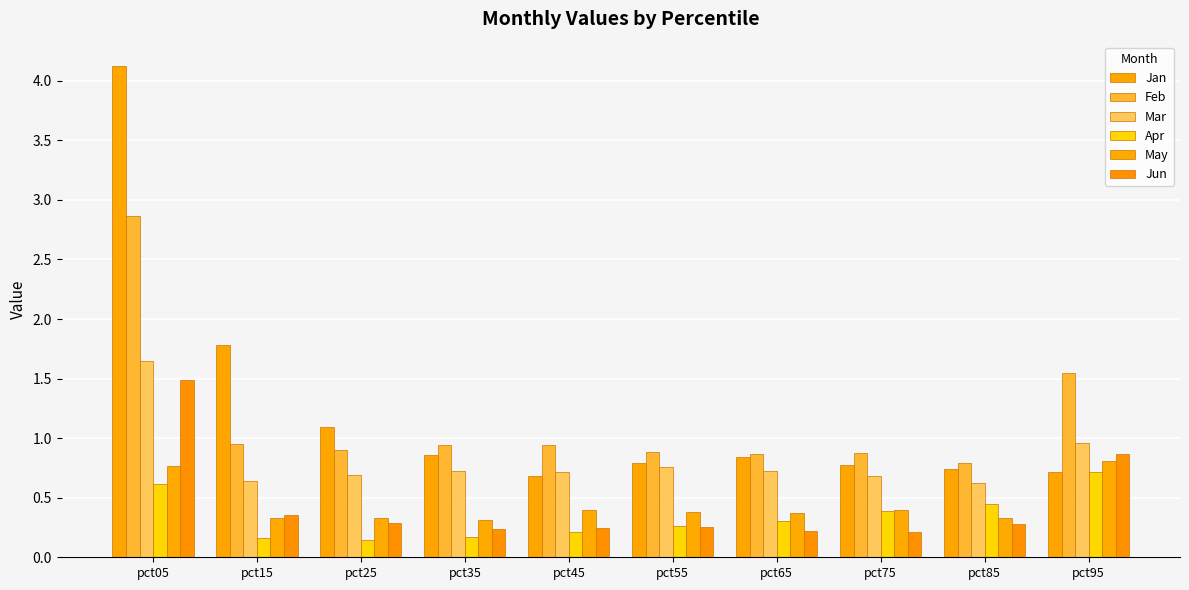

How many distinct data groups are displayed?

6